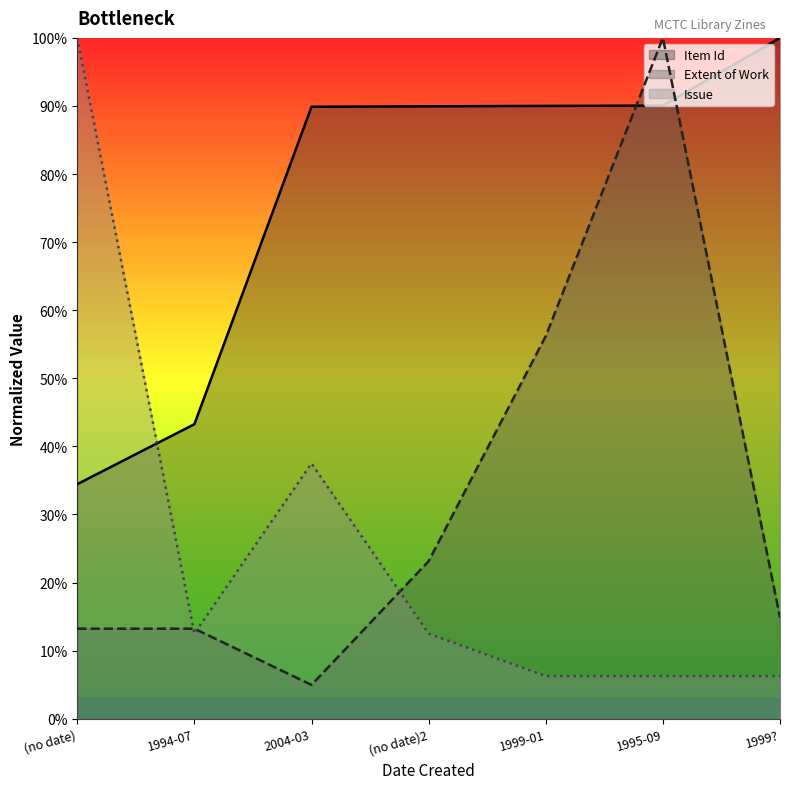

What is the total value across all series at 1994-07?

69.0